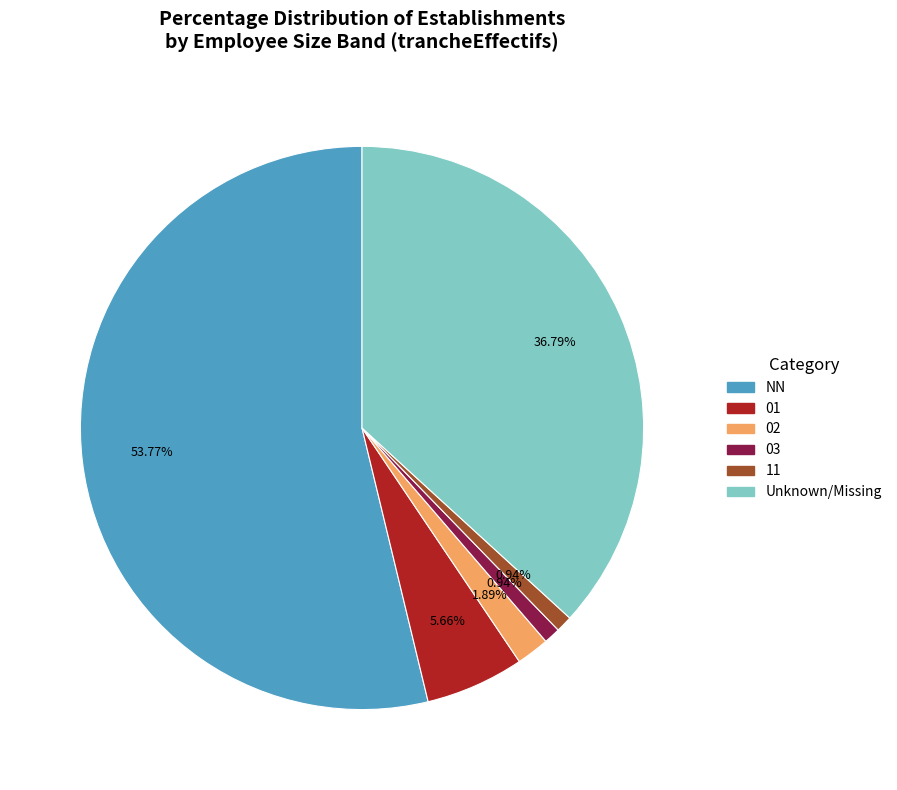

Is there a majority slice in this chart?

Yes